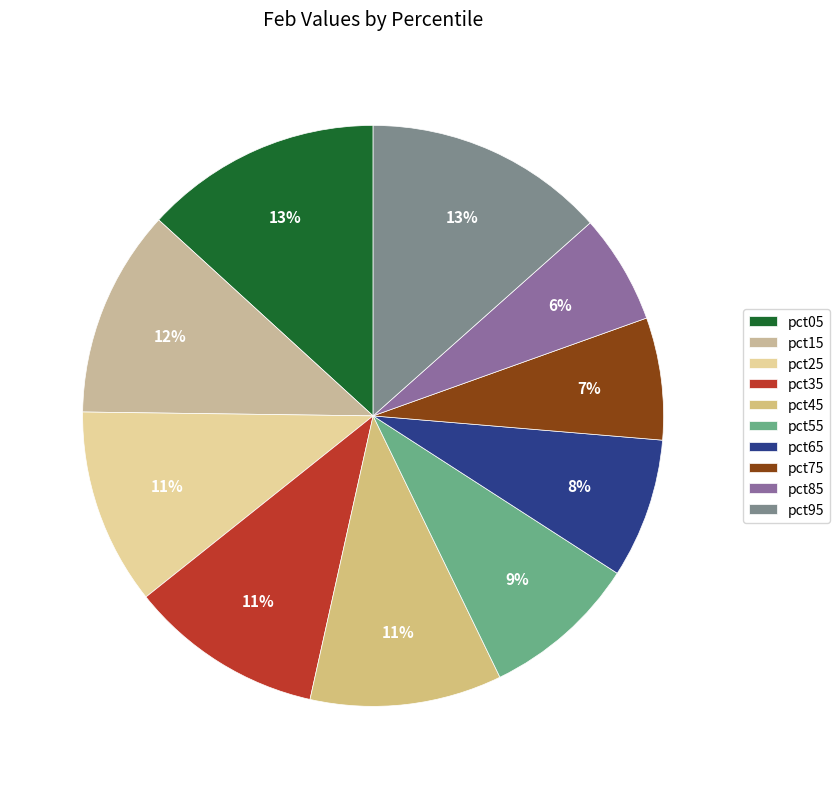

What is the smallest slice in the pie chart?

pct85